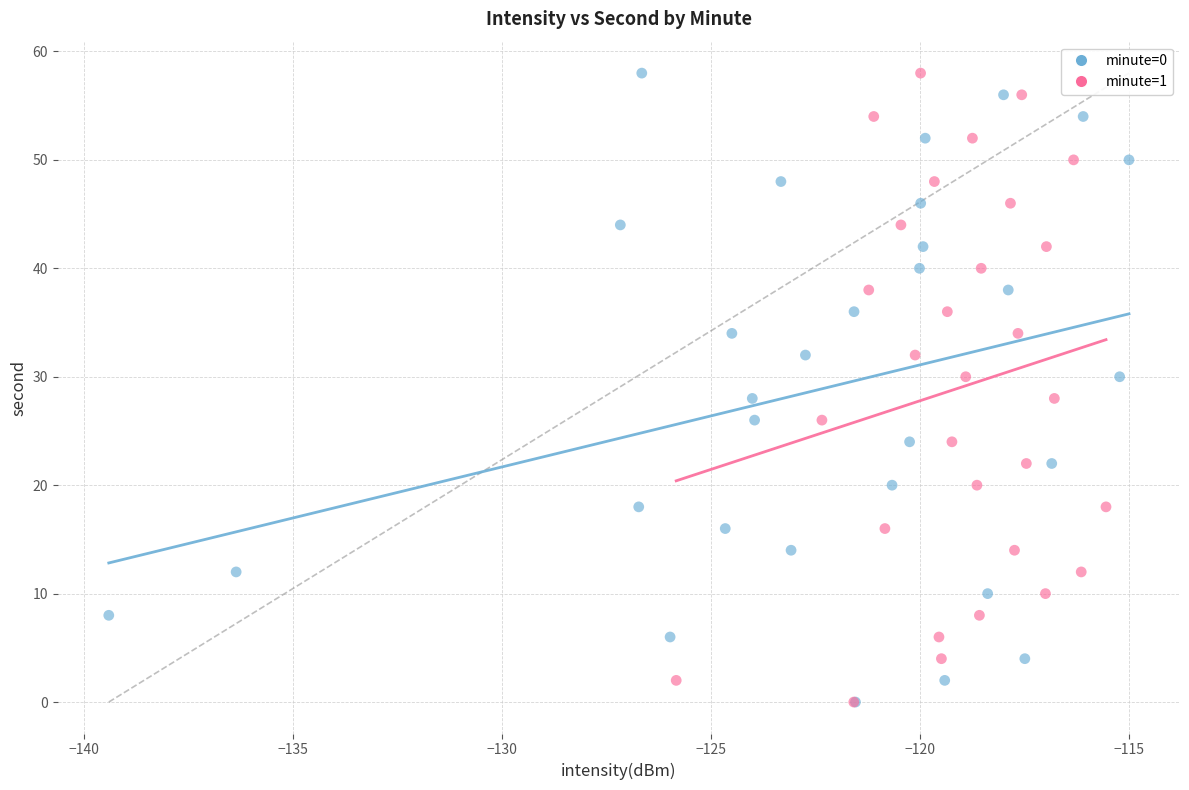

What are all the series names shown in the legend?

minute=0, minute=1